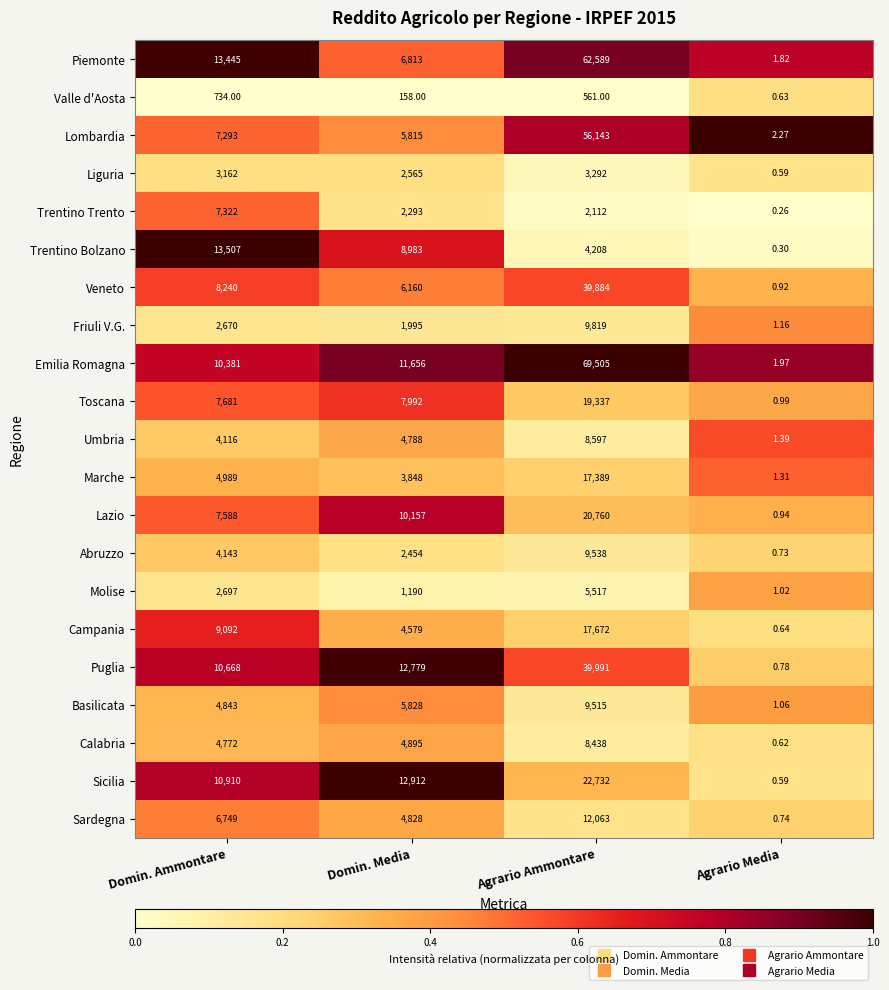

At which label does Friuli V.G. reach its minimum?

Agrario Media